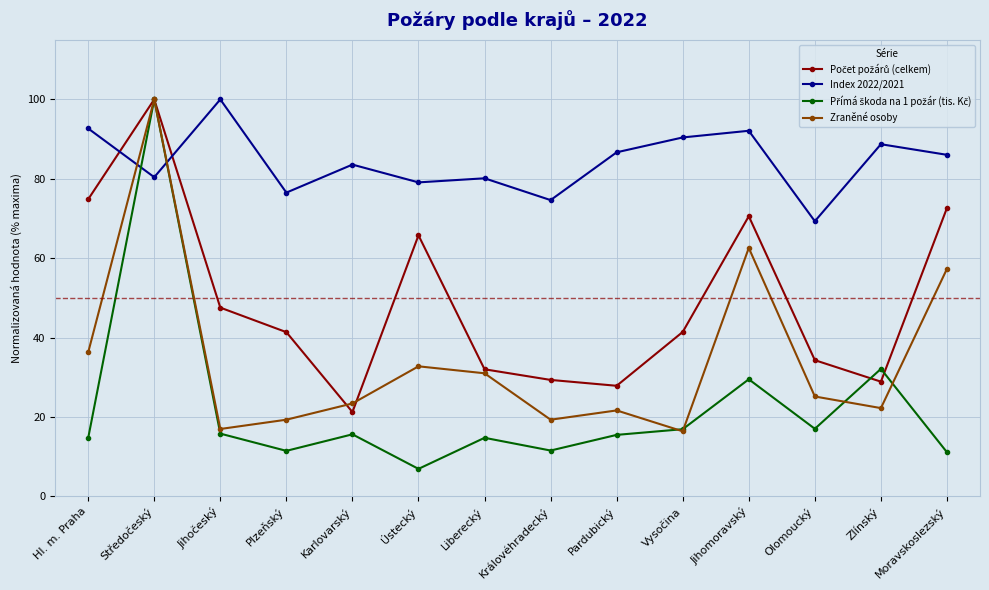

Count the number of data series in this chart.

4